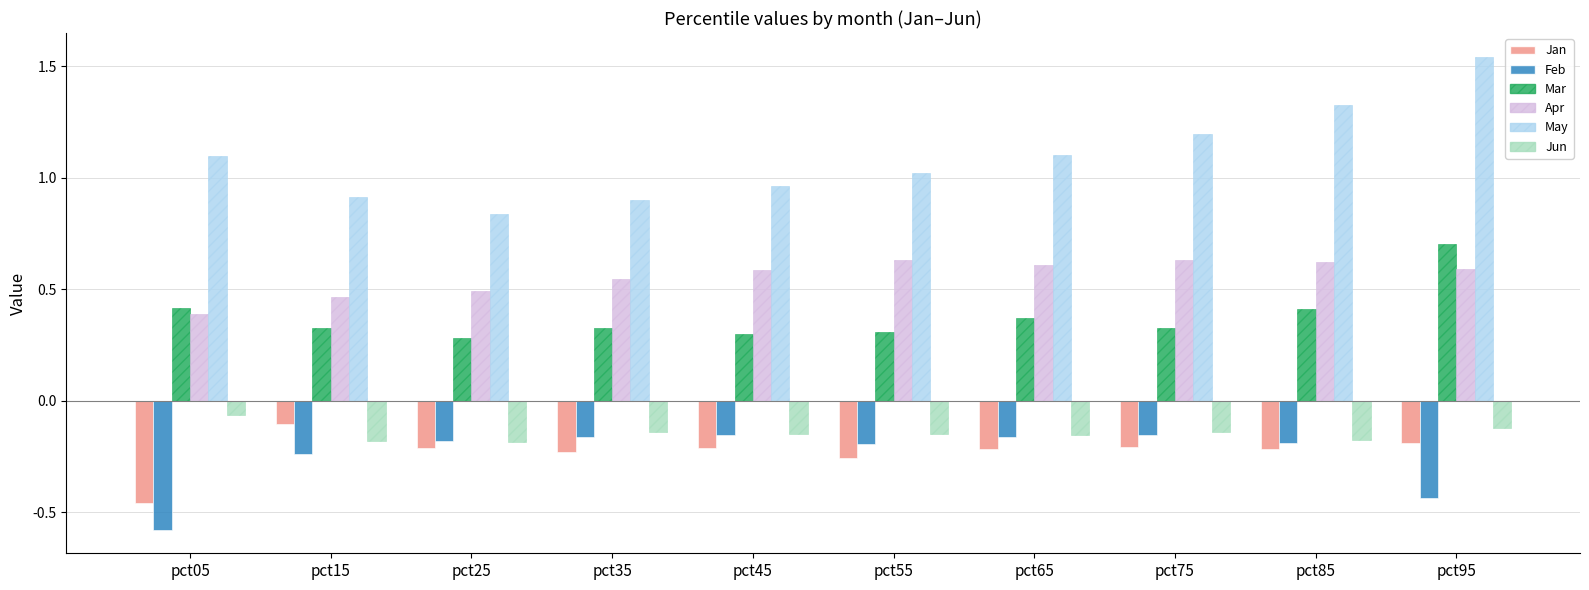

Are the bars grouped side by side (vs. stacked)?

Yes